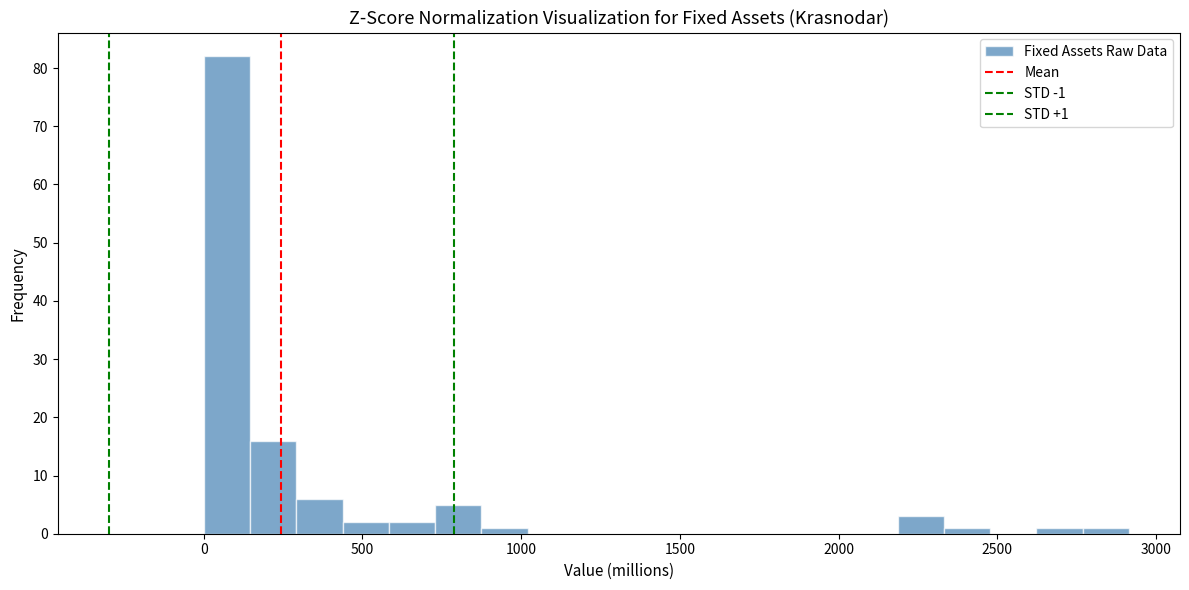

Read against the x-axis, roughly where is the centre of the tallest bar?

50